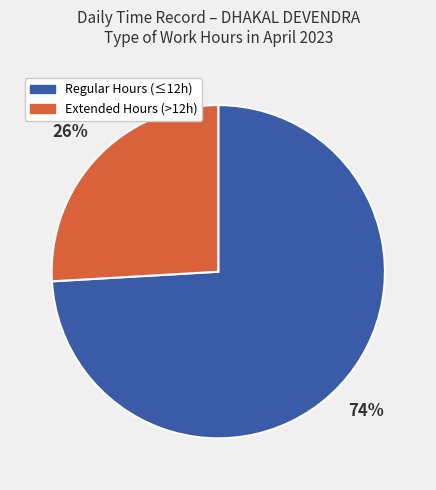

Does any single category account for the majority?

Yes